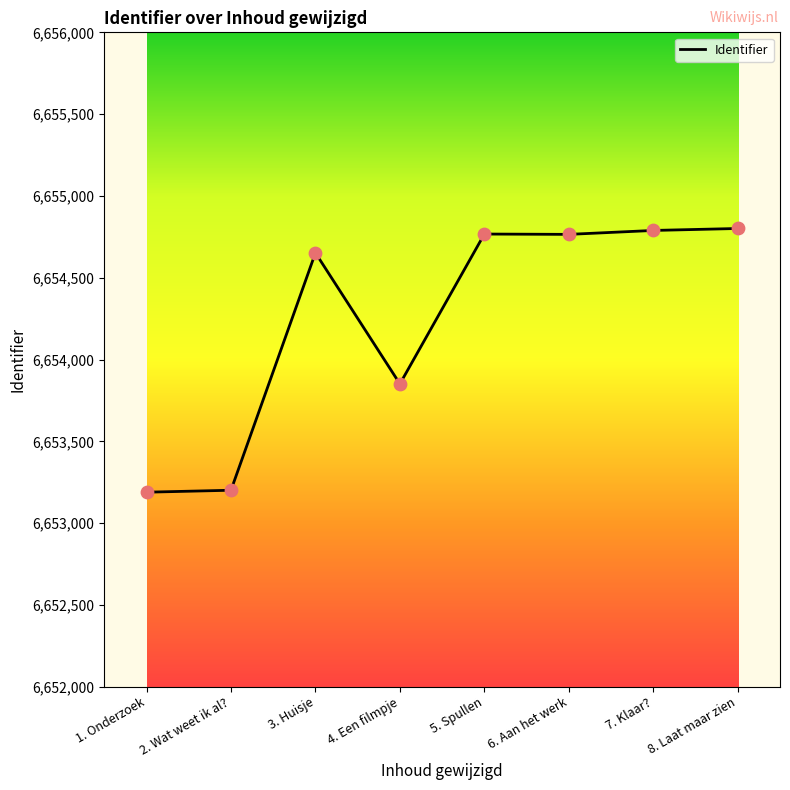

Approximately how many times larger is the value at 1. Onderzoek compared to 8. Laat maar zien?

1.0